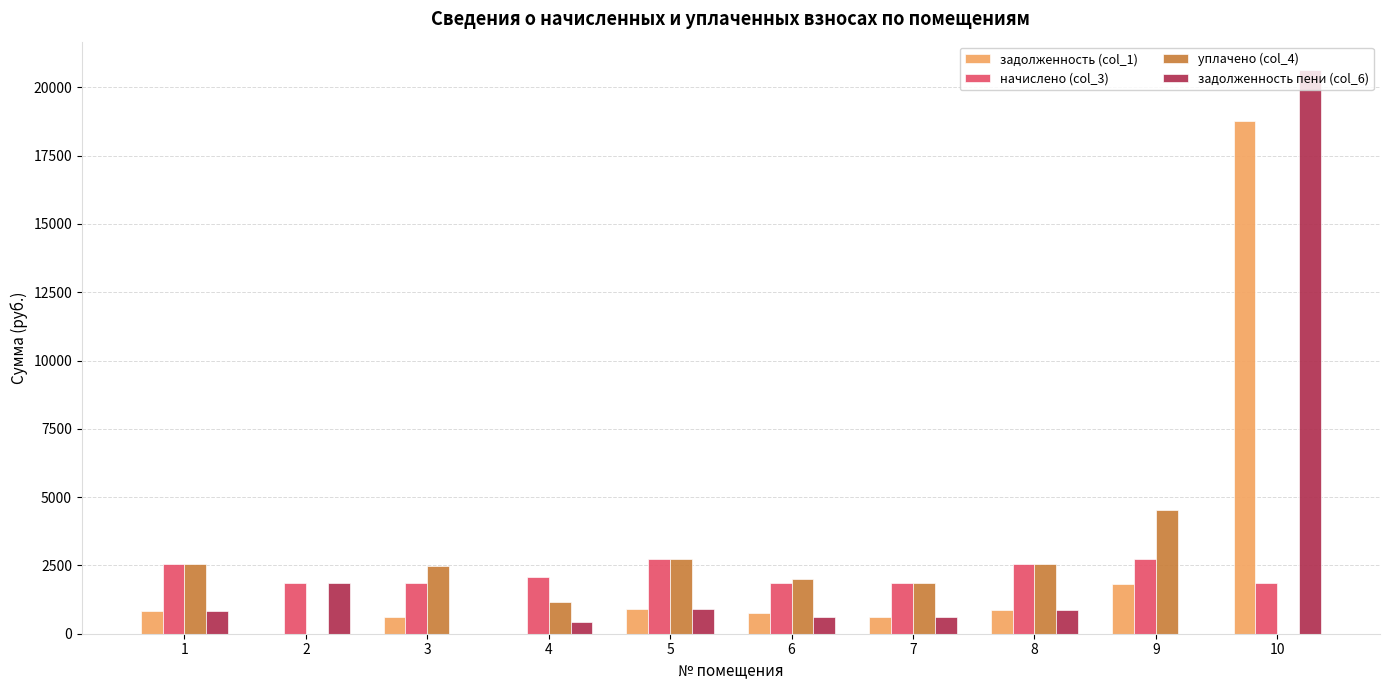

What is the sum of the задолженность (col_1) values at 6 and 5?

1677.9